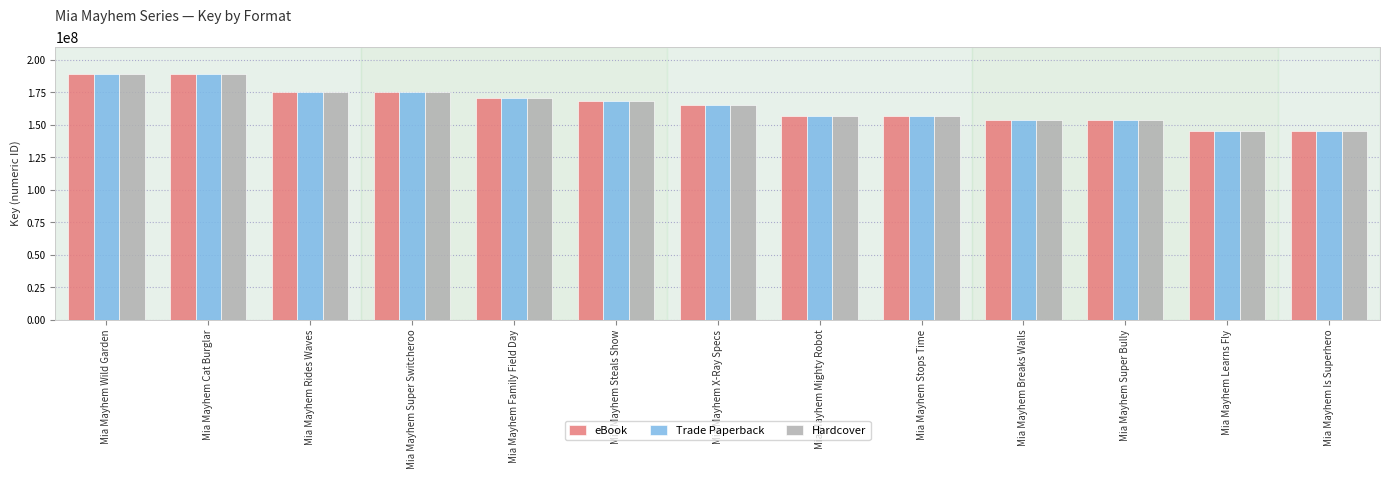

Is it true that Trade Paperback equals 30720848 at Mia Mayhem Is Superhero?

False